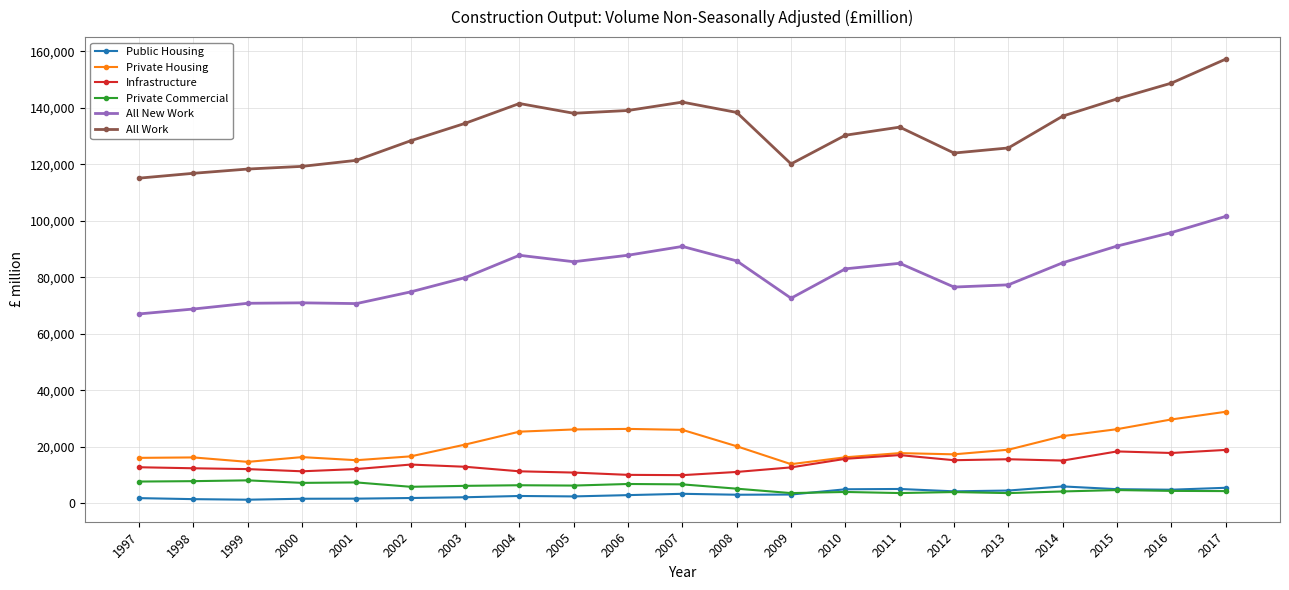

True or false: Public Housing and All Work cross at least once.

False